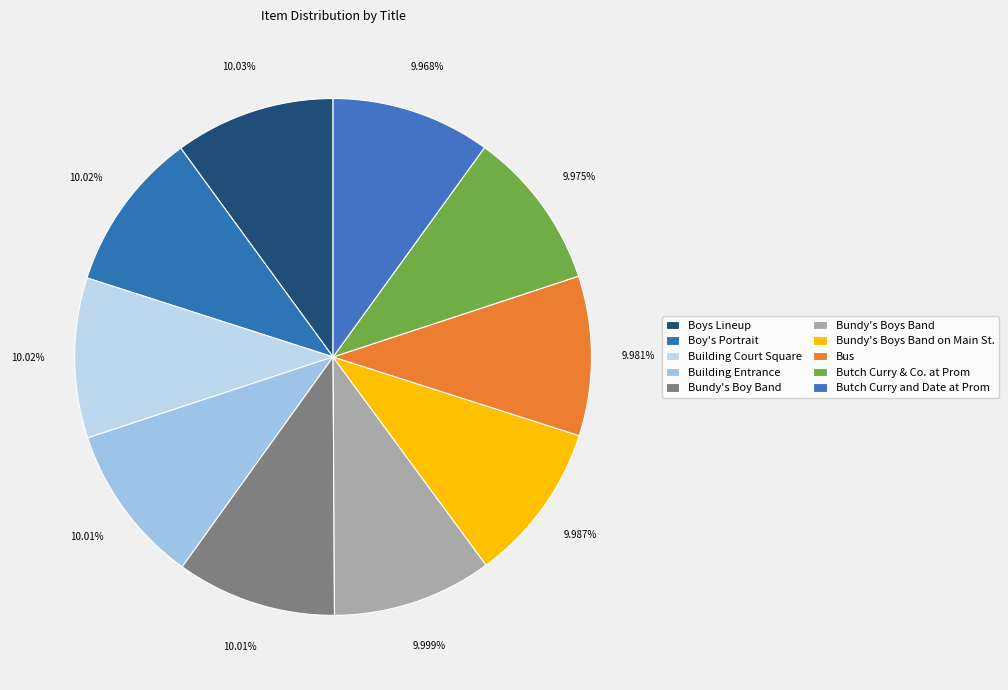

Count the number of slices in the pie.

10